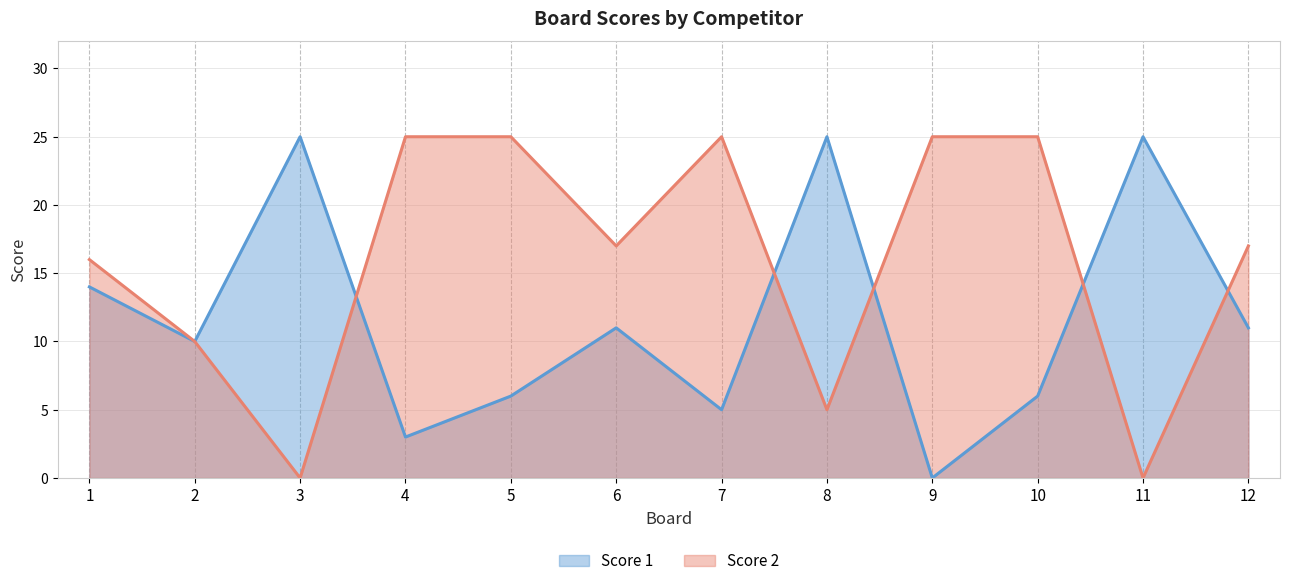

Which has a higher value, 5 or 6?

6